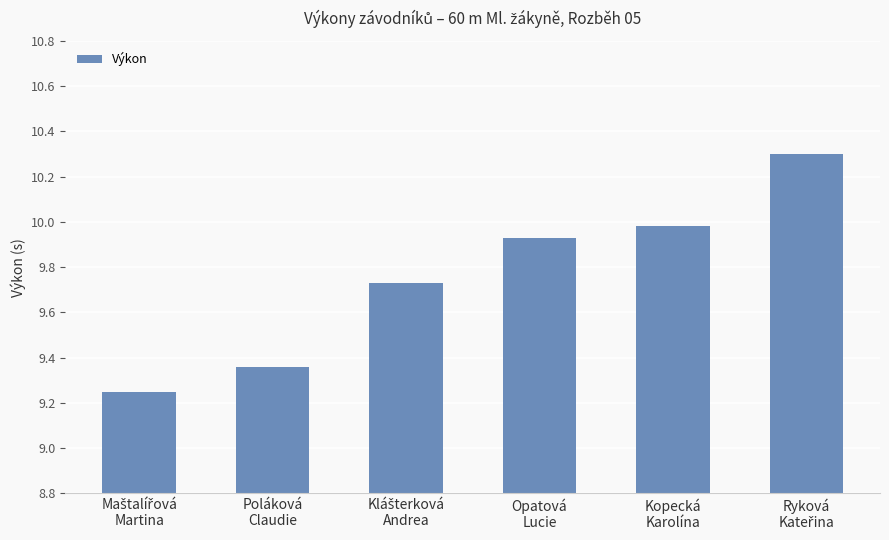

What is the difference between the second highest and second lowest values?

0.6